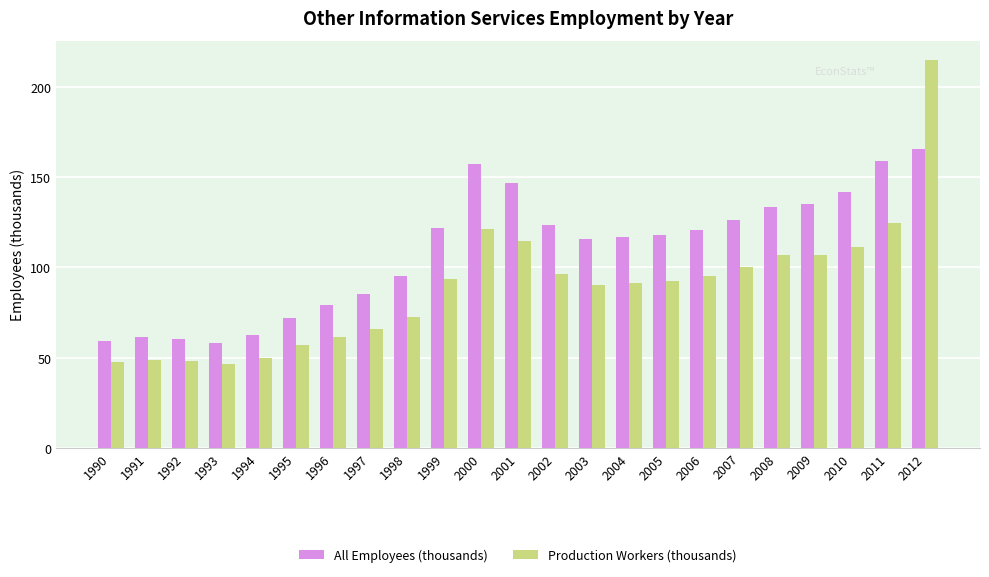

How many bars are there in each group?

2